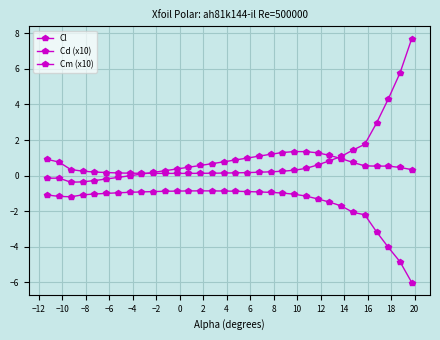

Is this an area chart (filled region under the line)?

No